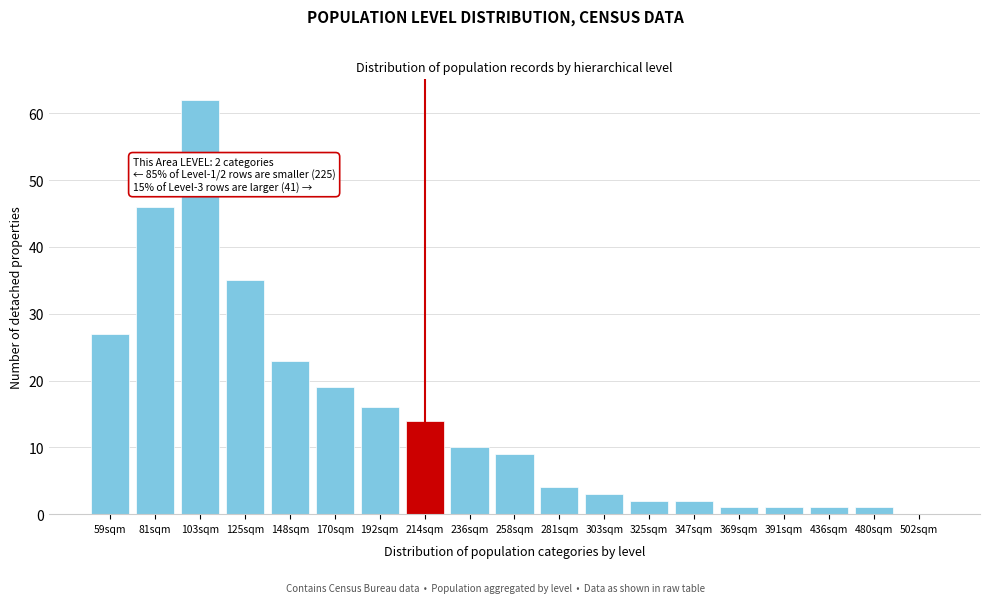

What is the maximum value shown in the chart?

62